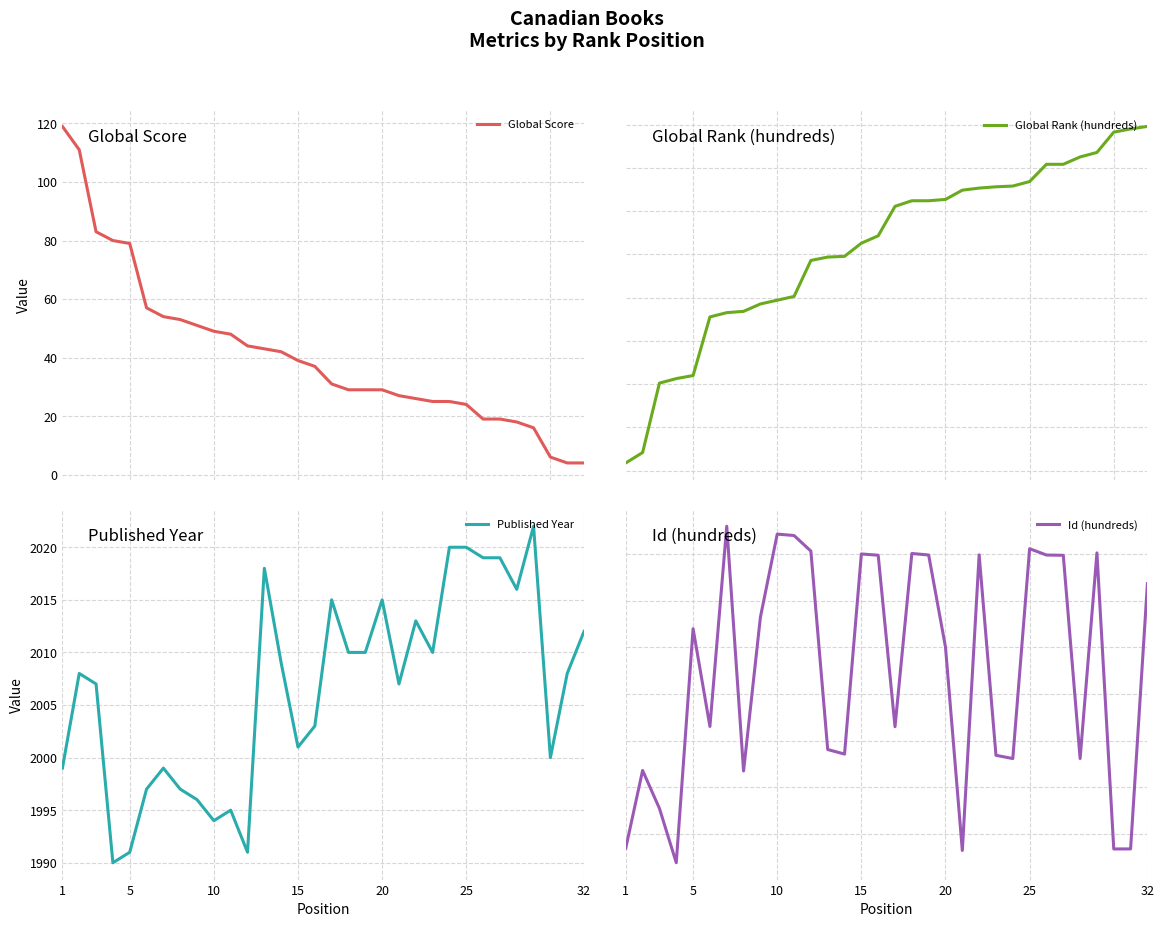

Is it true that Published Year equals 2015 at 20?

True